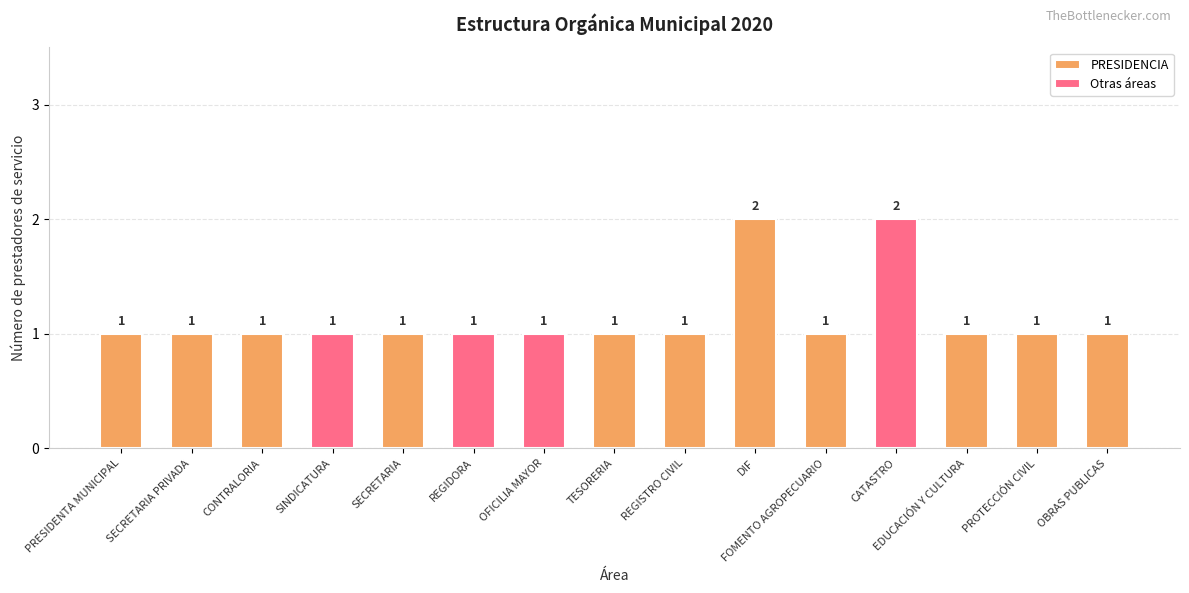

The value at CATASTRO is 3. True or false?

False